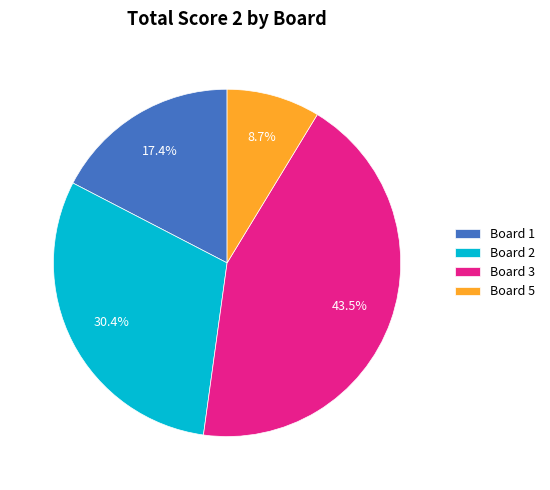

What portion of the pie excludes Board 5?

91.3%